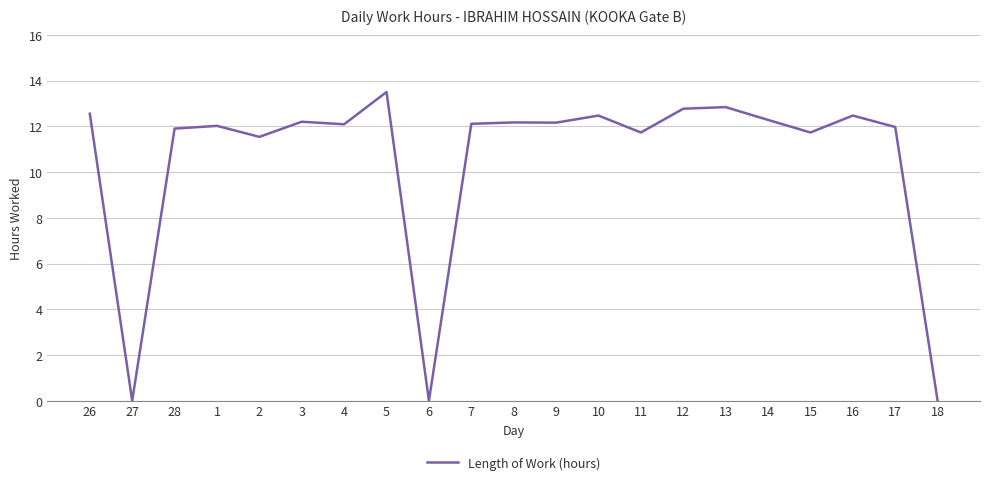

Is it true that the value at 26 is 12.6?

True